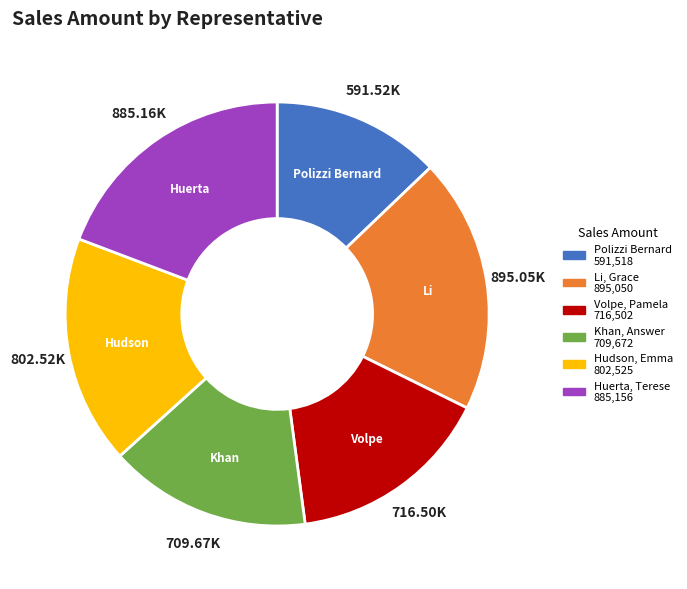

How many slices are in this pie chart?

6